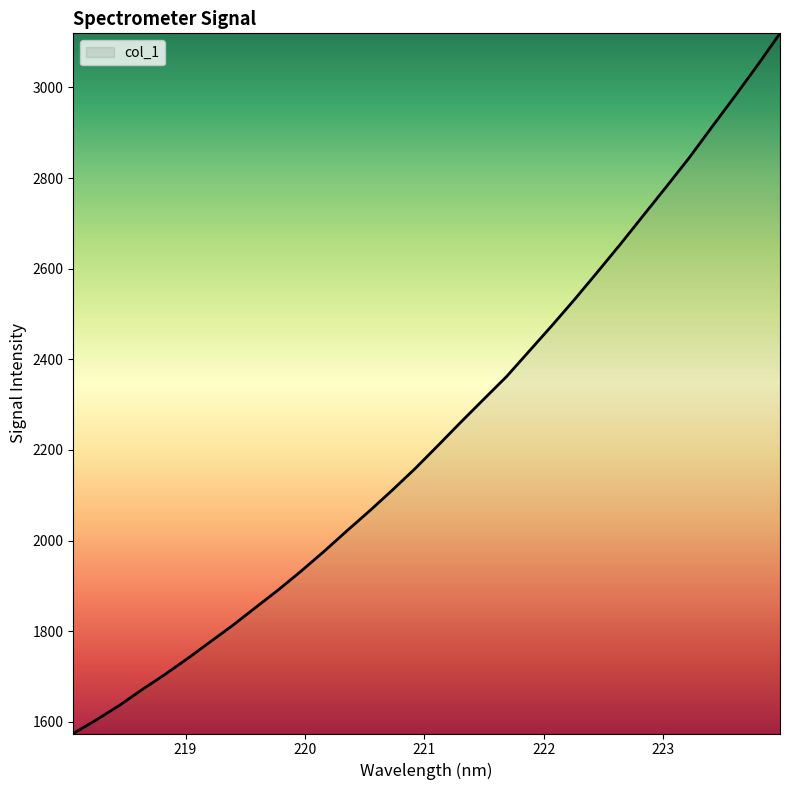

What is the difference between the maximum and second lowest values?

1515.6